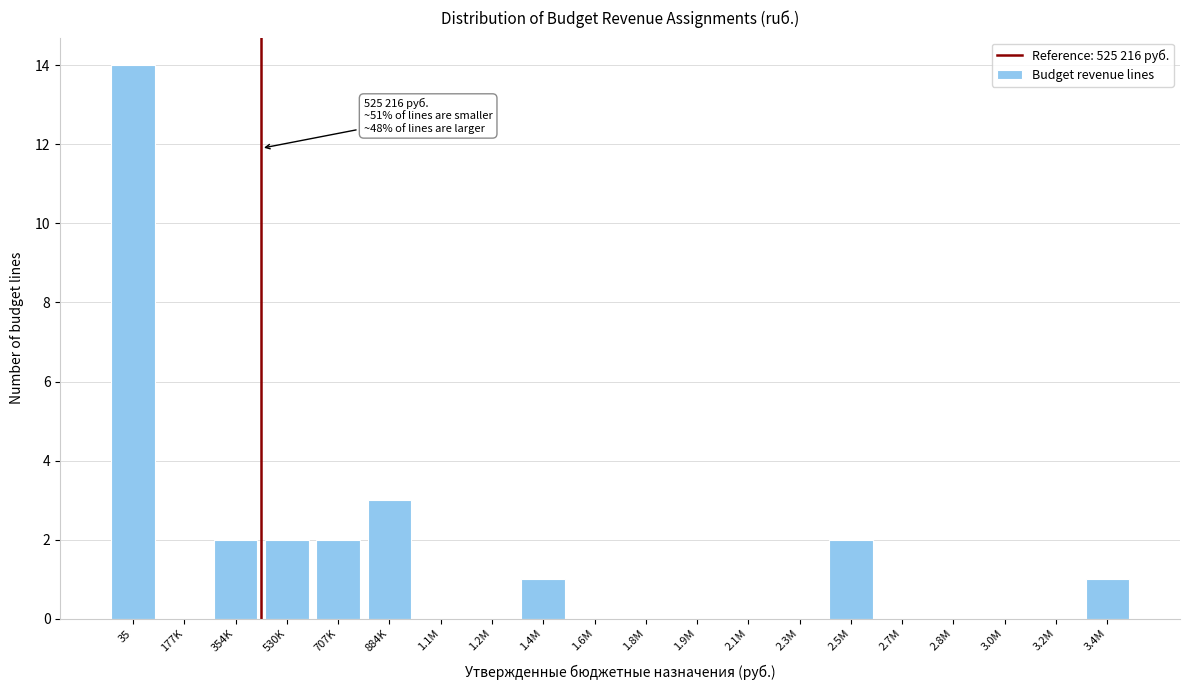

Reading right to left, extract all data points from this chart.

3.4M=1	3.2M=0	3.0M=0	2.8M=0	2.7M=0	2.5M=2	2.3M=0	2.1M=0	1.9M=0	1.8M=0	1.6M=0	1.4M=1	1.2M=0	1.1M=0	884K=3	707K=2	530K=2	354K=2	177K=0	35=14